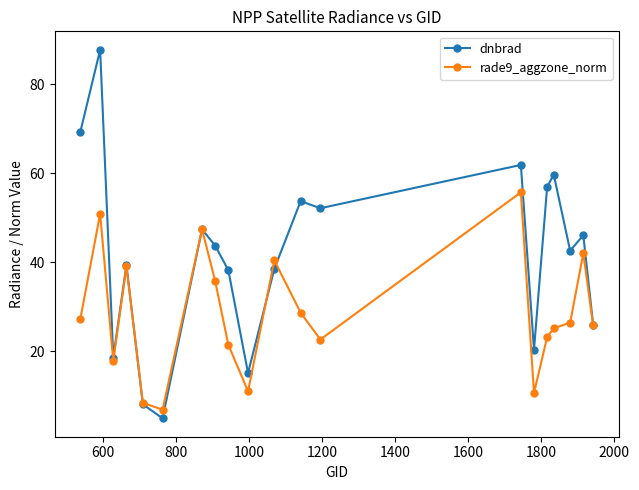

True or false: rade9_aggzone_norm has more than 2 interior local peaks.

True